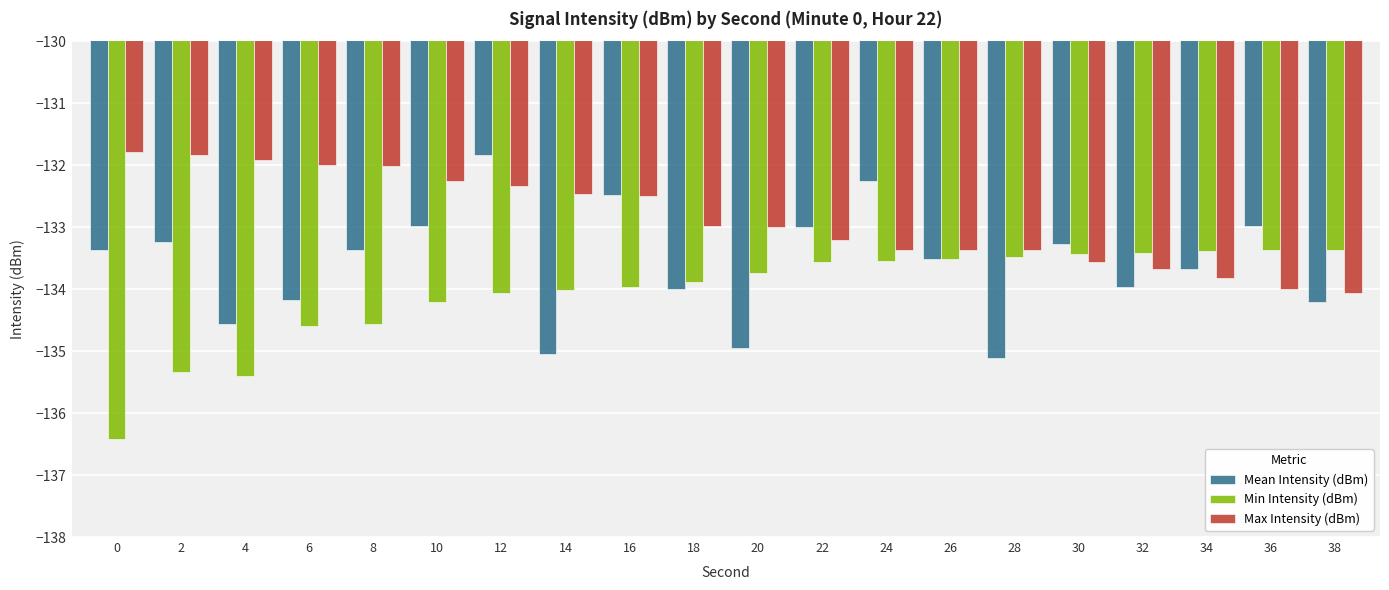

How many groups of bars are there?

20